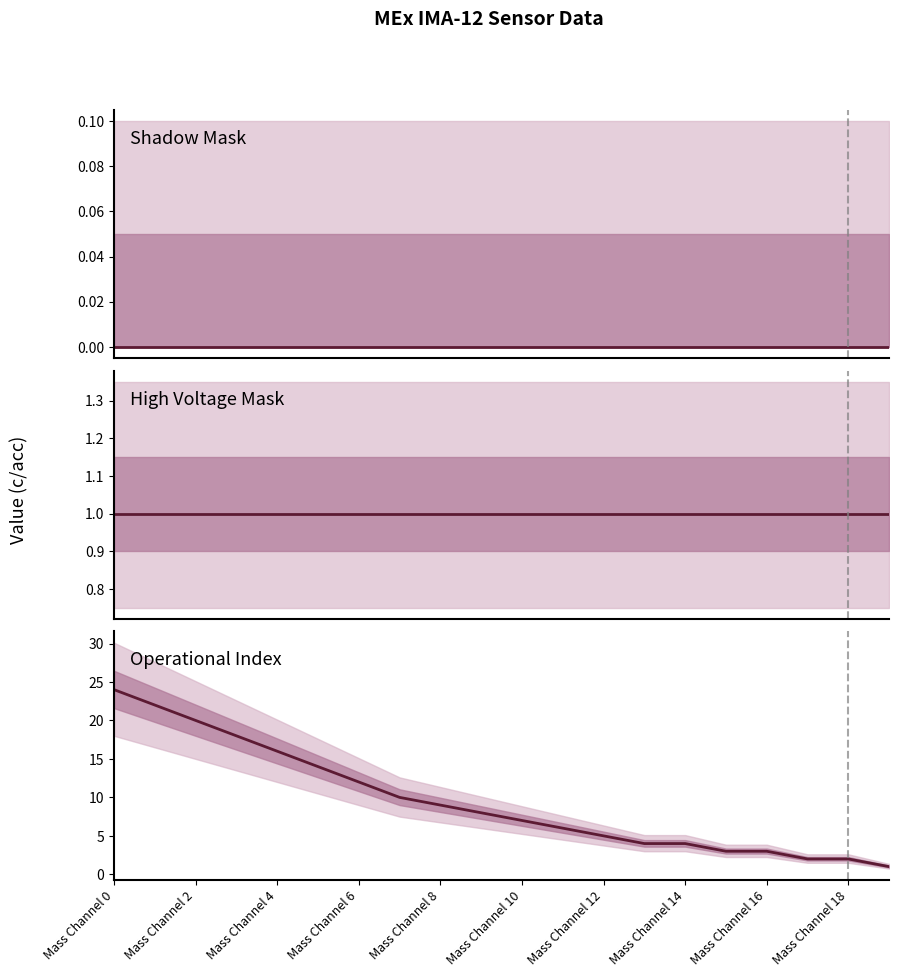

Is it true that High Voltage Mask equals 0 at Mass Channel 10?

False